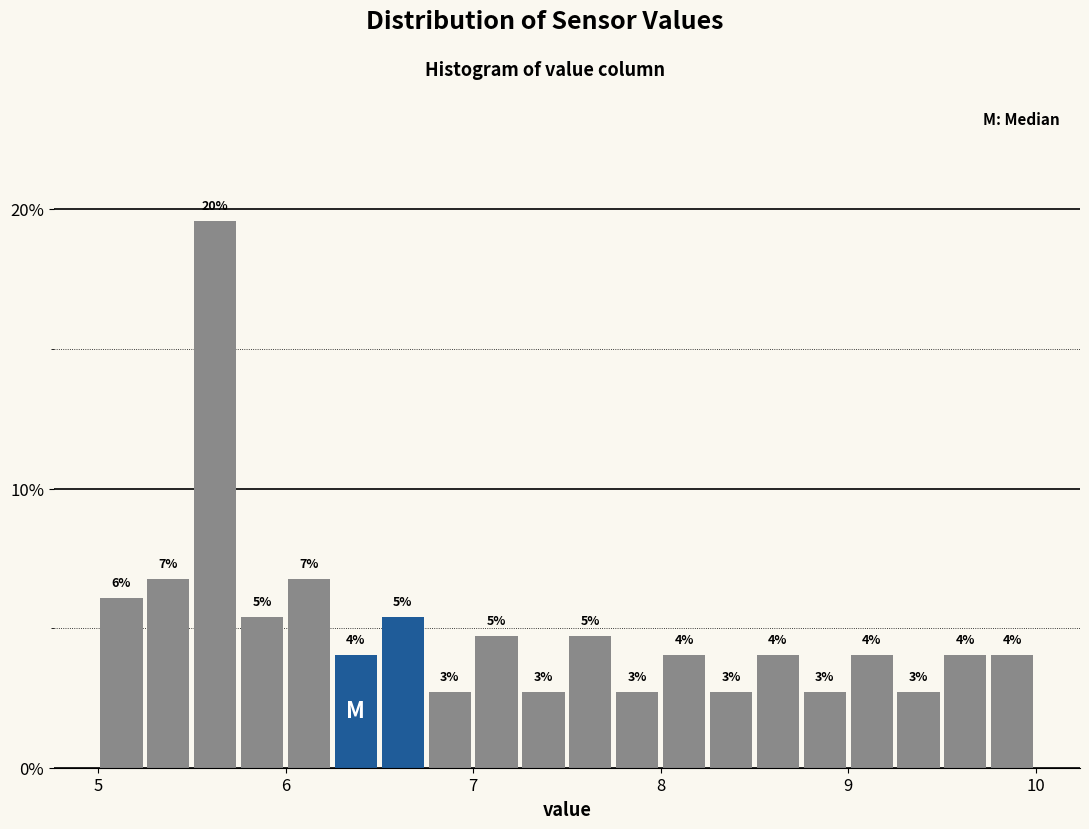

Read against the x-axis, roughly where is the centre of the tallest bar?

5.6